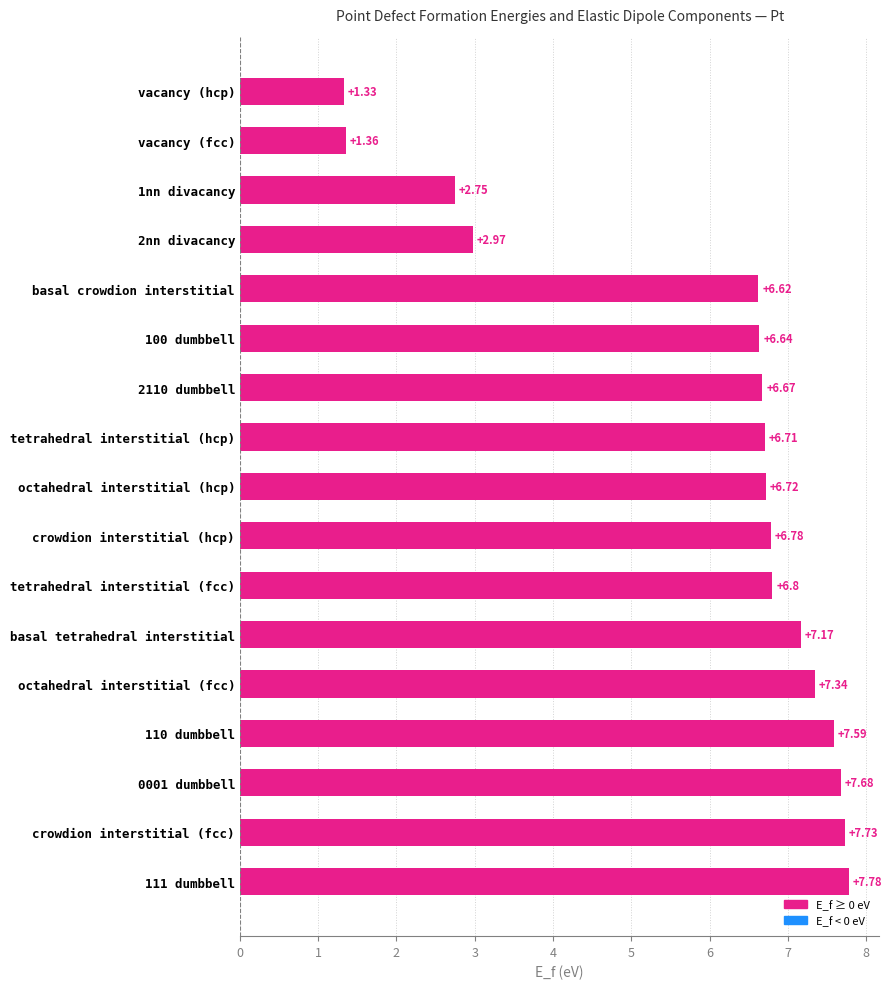

What is the difference between the values at 2nn divacancy and 2110 dumbbell?

3.7